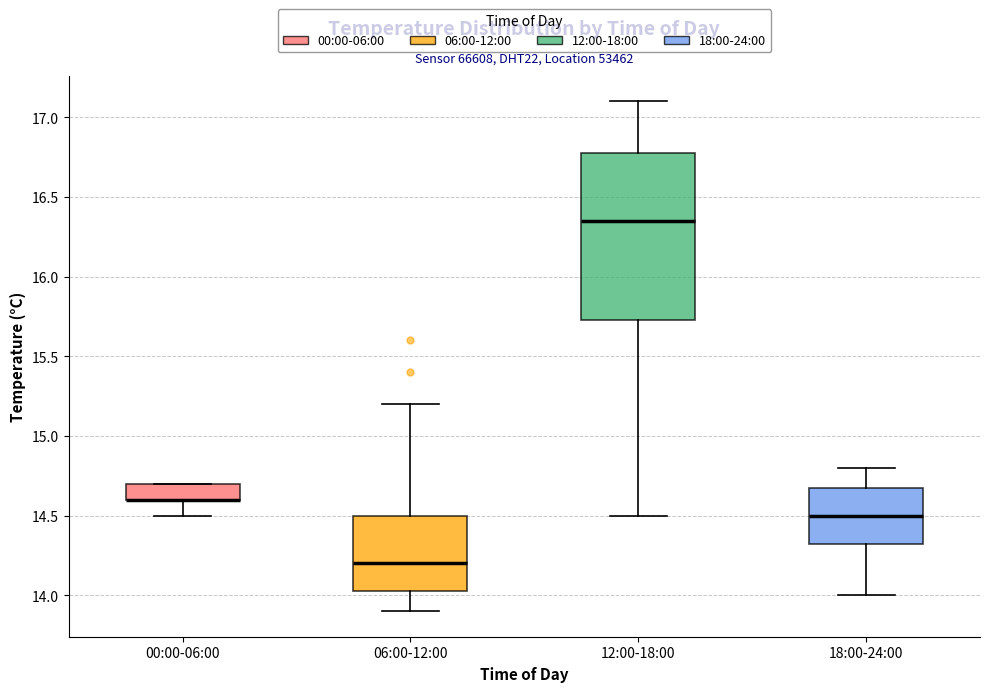

Where does the median line of the box for 12:00-18:00 sit on the y-axis? The values are not printed on the chart, so give them approximately, as read against the axis.

16.35